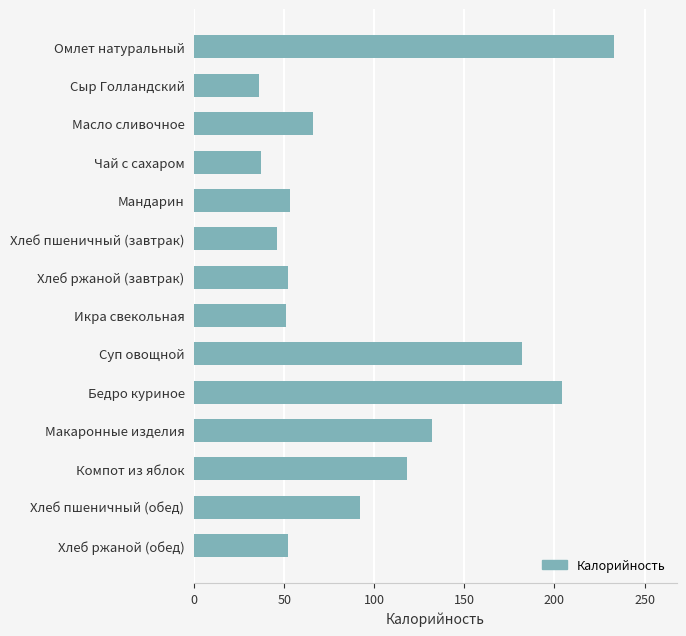

What is the label of the 14th bar from the bottom?

Омлет натуральный